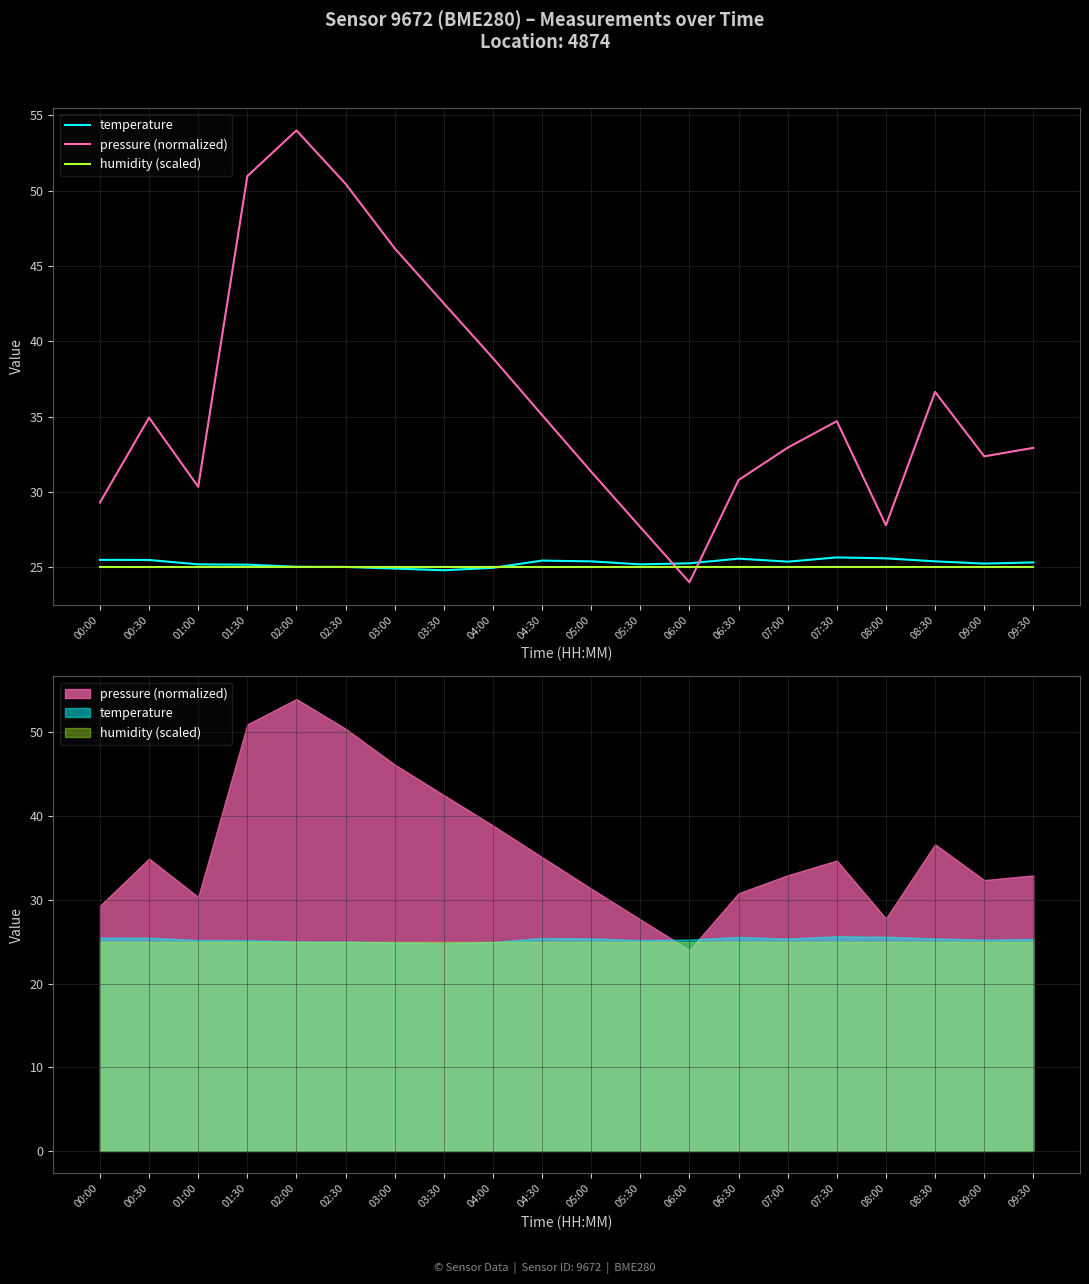

Reading right to left, list all the values displayed in this chart.

temperature: 25.3	25.2	25.4	25.6	25.6	25.4	25.6	25.3	25.2	25.4	25.4	25.0	24.8	24.9	25.0	25.0	25.2	25.2	25.5	25.5
pressure (normalized): 32.9	32.4	36.6	27.8	34.7	32.9	30.8	24.0	27.7	31.3	35.1	38.9	42.5	46.2	50.5	54.0	51.0	30.3	34.9	29.3
humidity (scaled): 25.0	25.0	25.0	25.0	25.0	25.0	25.0	25.0	25.0	25.0	25.0	25.0	25.0	25.0	25.0	25.0	25.0	25.0	25.0	25.0